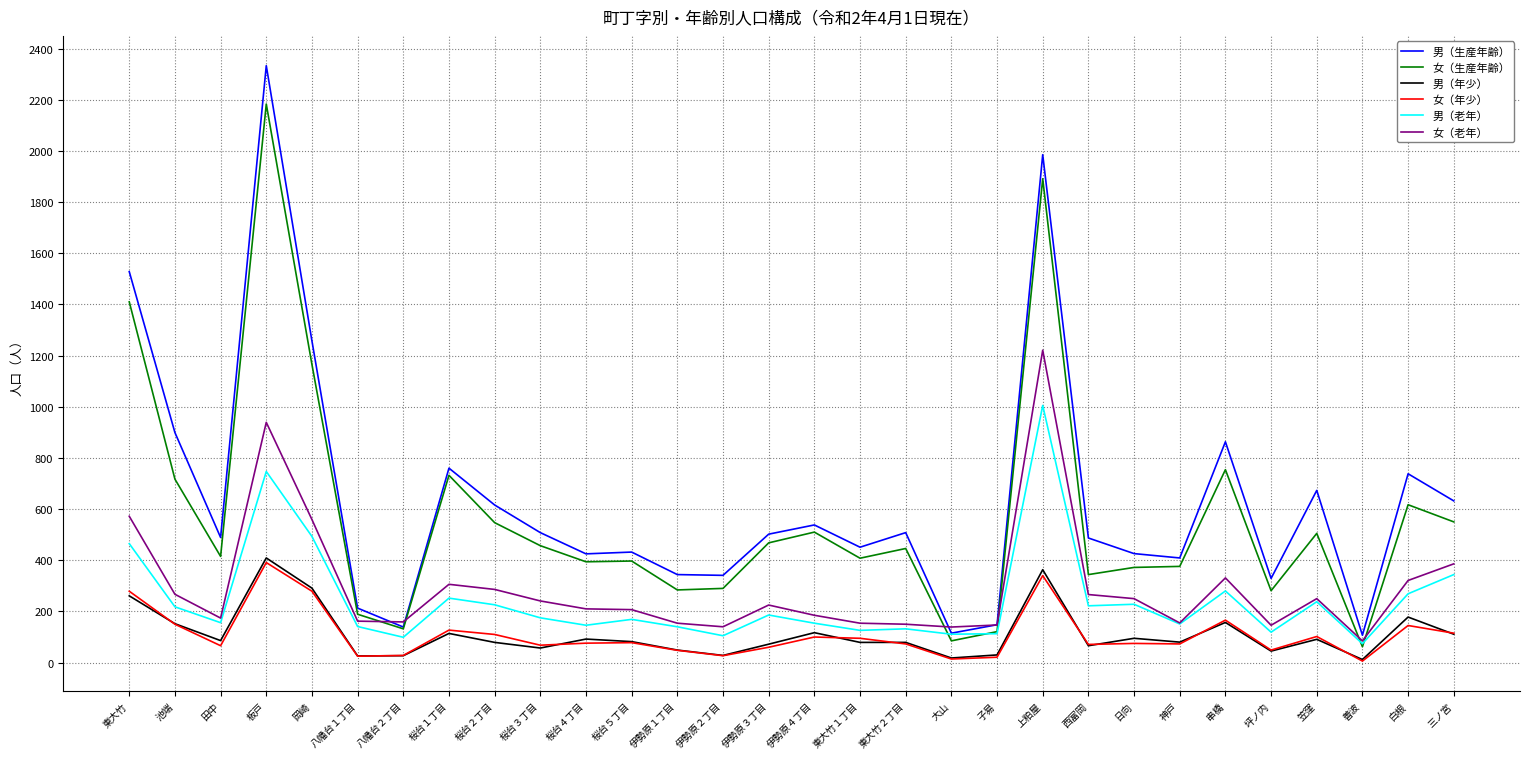

Which series has the largest range (max minus min)?

男（生産年齢）